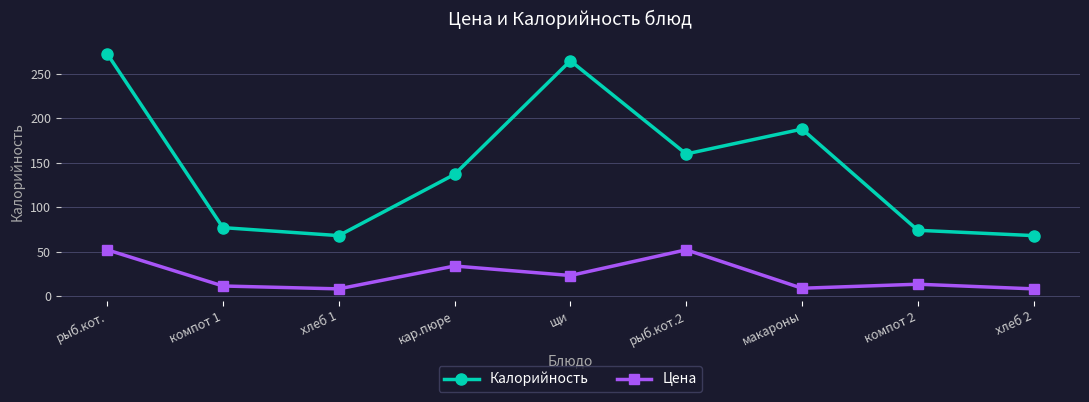

What is the difference between the second highest and second lowest values in the Цена series?

44.0